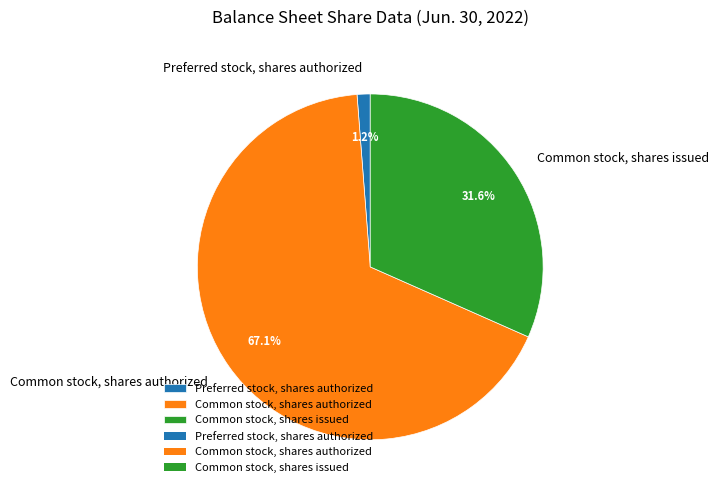

To the nearest percent, what percentage of the pie is Preferred stock, shares authorized?

1%